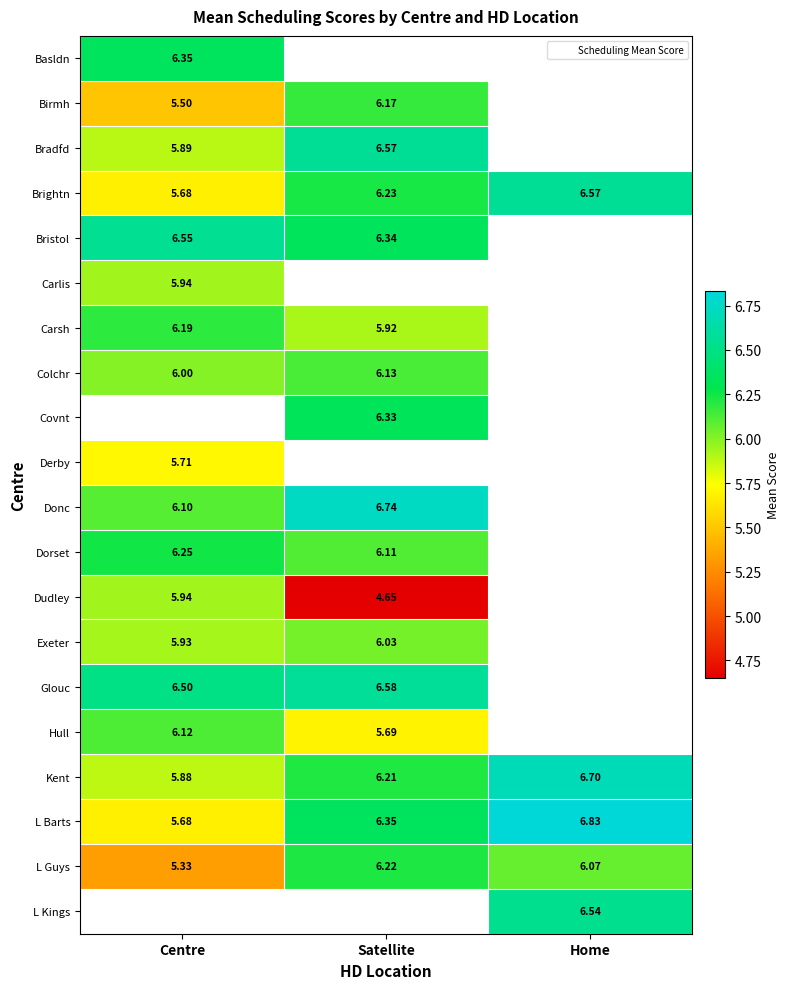

Where does the Brightn series first go above 6?

Satellite